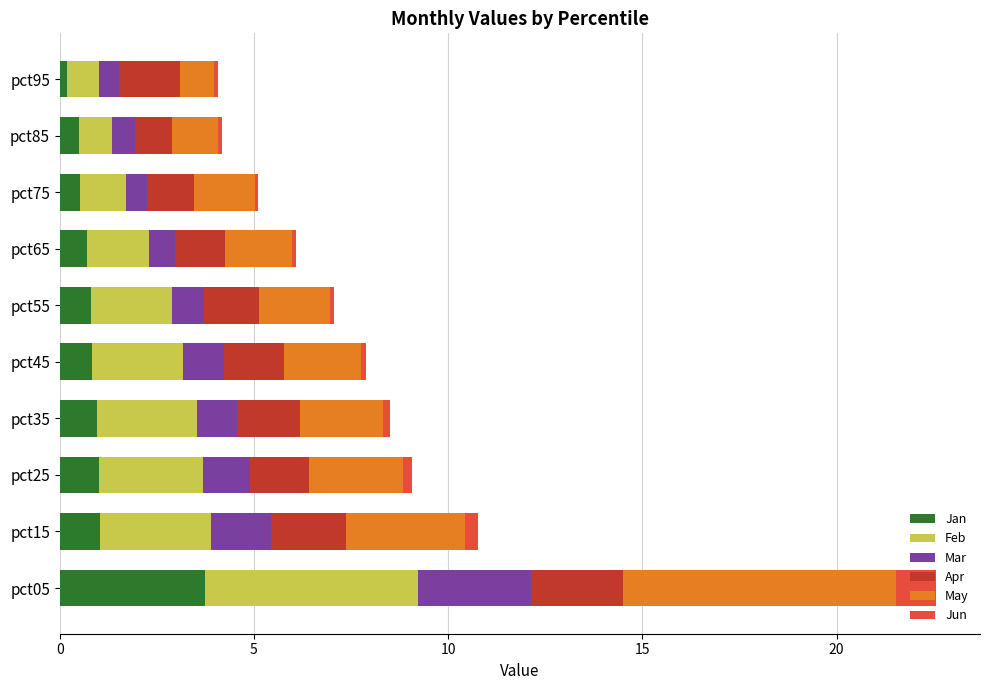

At which category is the sum across all series the highest?

pct05